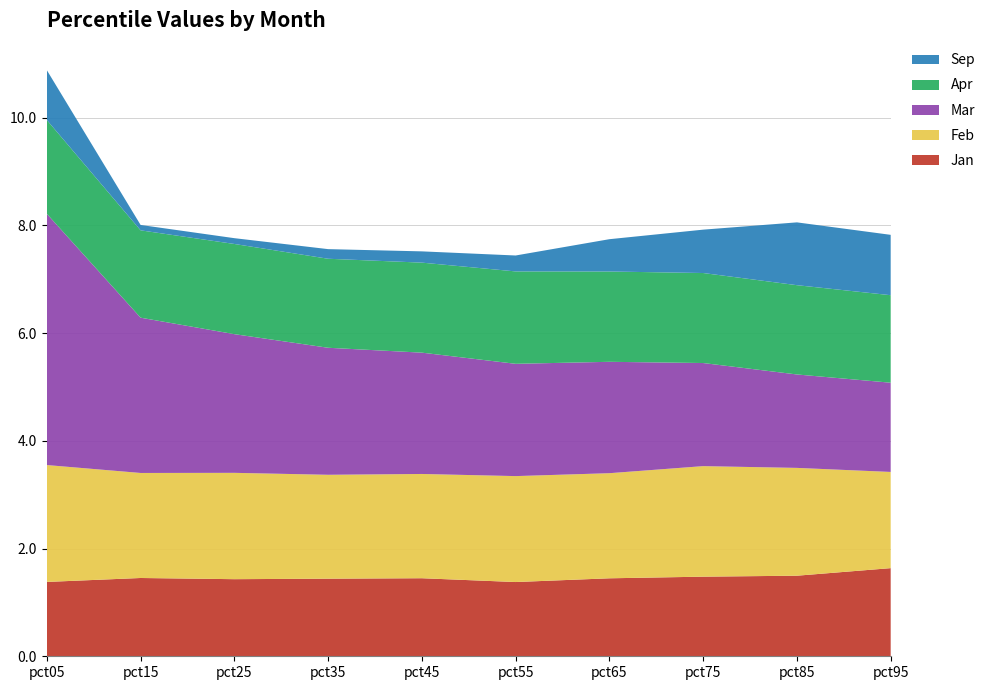

At which category is the sum across all series the highest?

pct05